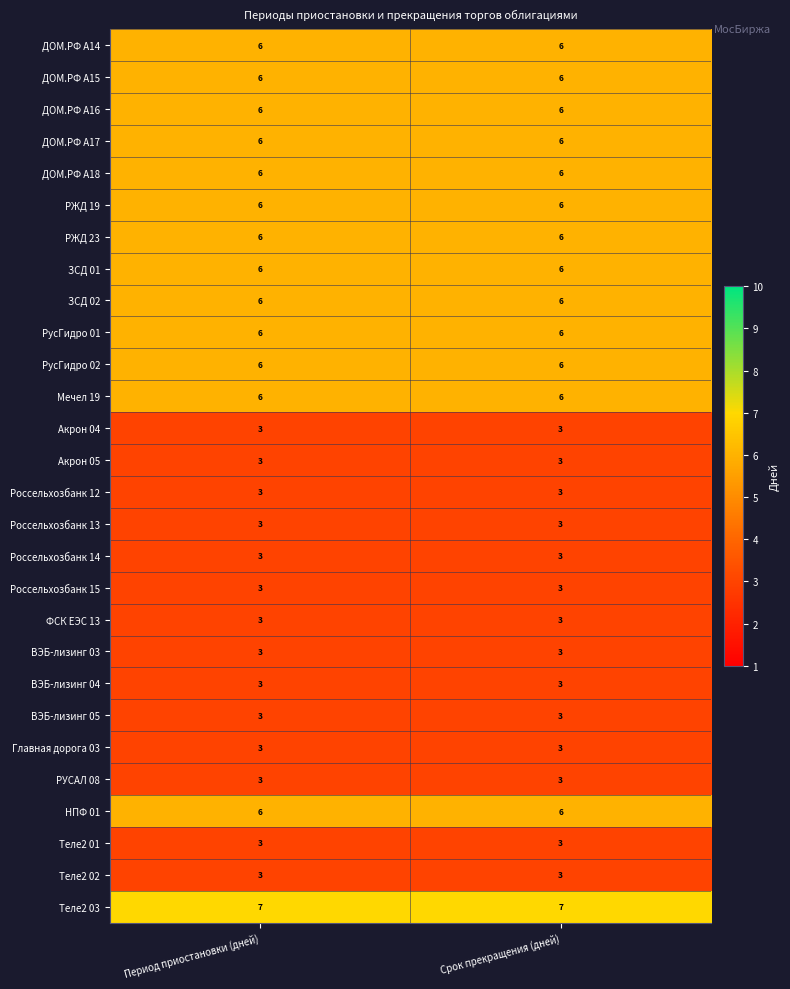

The value of РУСАЛ 08 at Срок прекращения (дней) is 3. True or false?

True